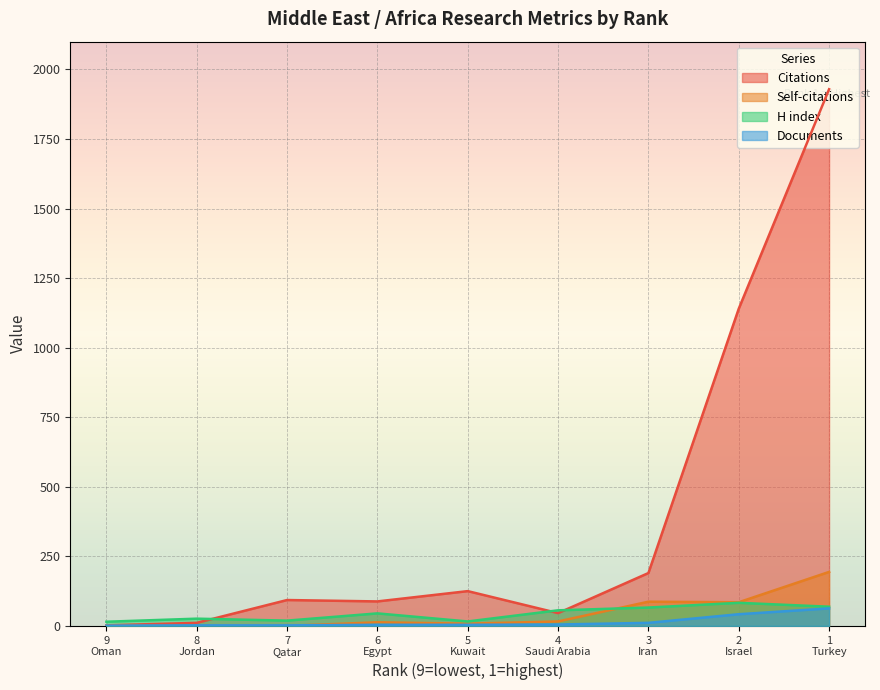

Where do Citations and H index first cross each other?

8 Jordan and 7 Qatar